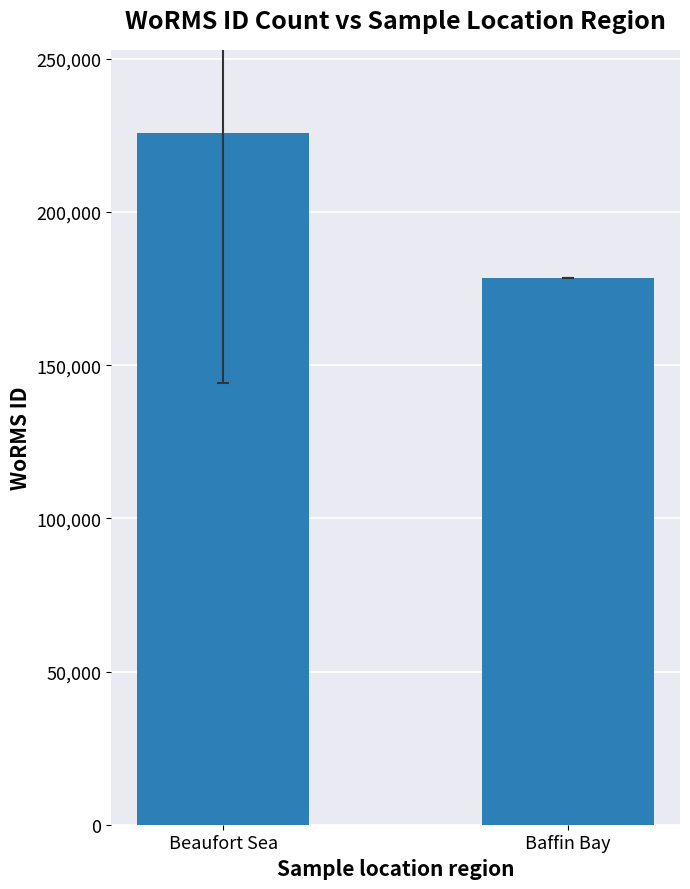

What is the label of the 2nd bar from the right?

Beaufort Sea